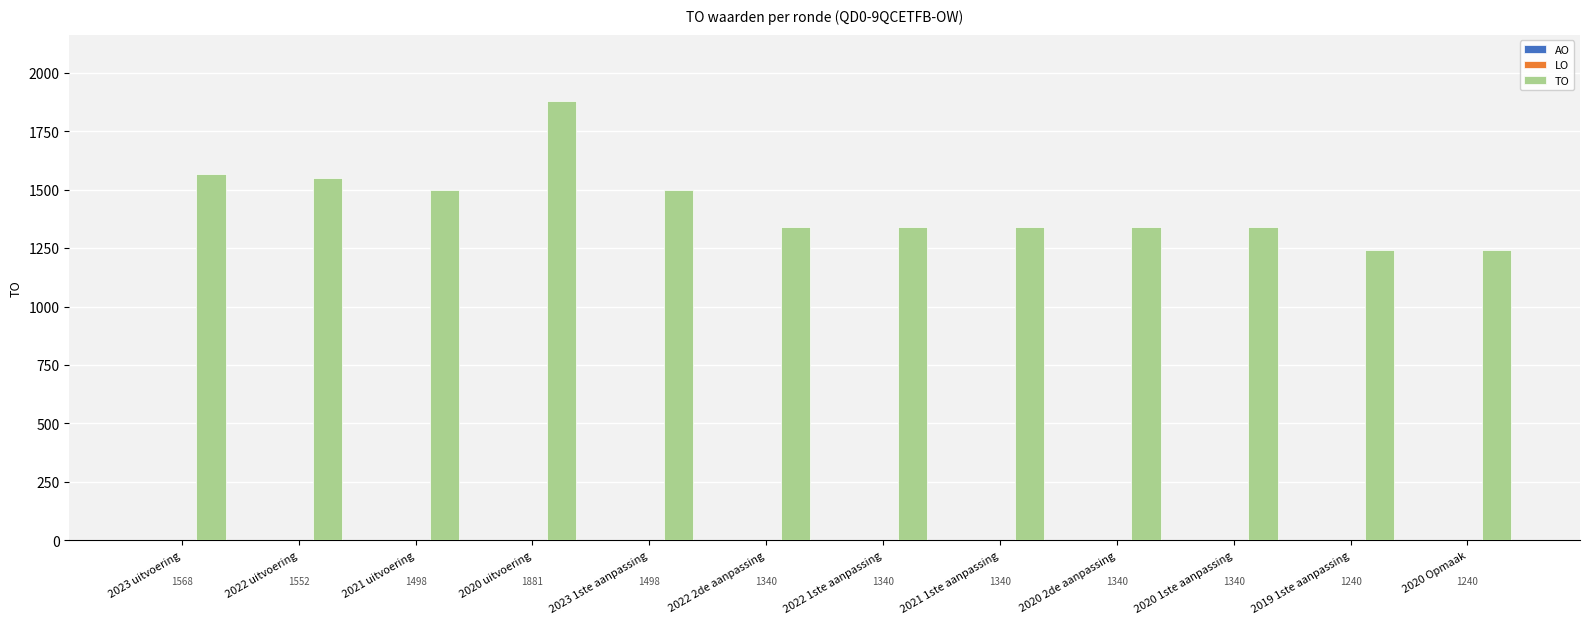

Reading left to right, extract all data points from this chart.

2023 uitvoering=1568	2022 uitvoering=1552	2021 uitvoering=1498	2020 uitvoering=1881	2023 1ste aanpassing=1498	2022 2de aanpassing=1340	2022 1ste aanpassing=1340	2021 1ste aanpassing=1340	2020 2de aanpassing=1340	2020 1ste aanpassing=1340	2019 1ste aanpassing=1240	2020 Opmaak=1240